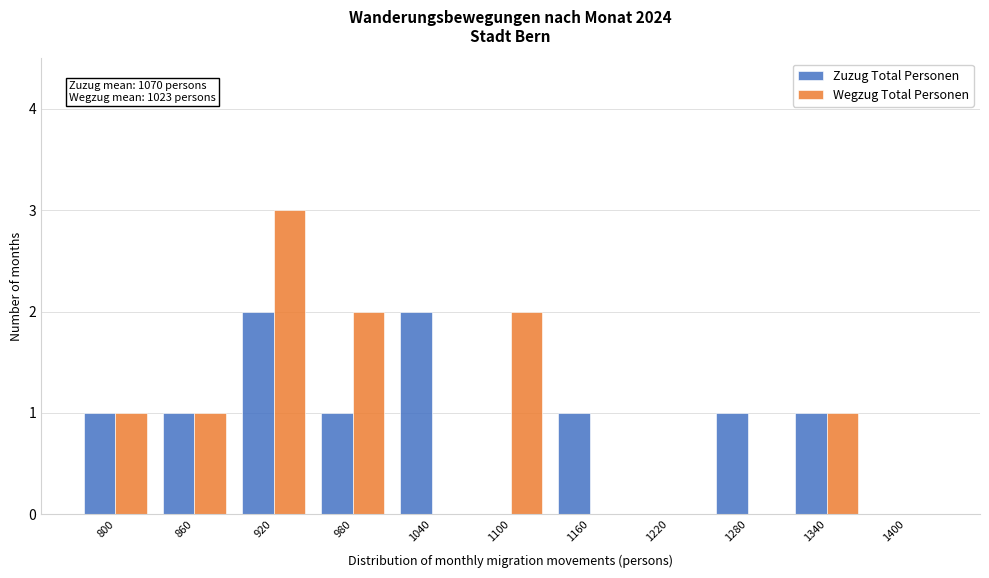

Reading left to right, what are all the values shown in this chart?

Zuzug Total Personen: 800=1	860=1	920=2	980=1	1040=2	1100=0	1160=1	1220=0	1280=1	1340=1	1400=0
Wegzug Total Personen: 800=1	860=1	920=3	980=2	1040=0	1100=2	1160=0	1220=0	1280=0	1340=1	1400=0